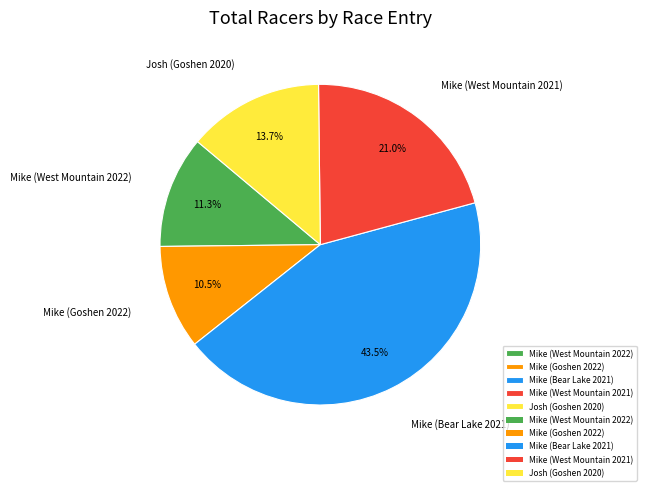

Approximately how many times larger is the value at Mike (Bear Lake 2021) compared to Mike (West Mountain 2021)?

2.1